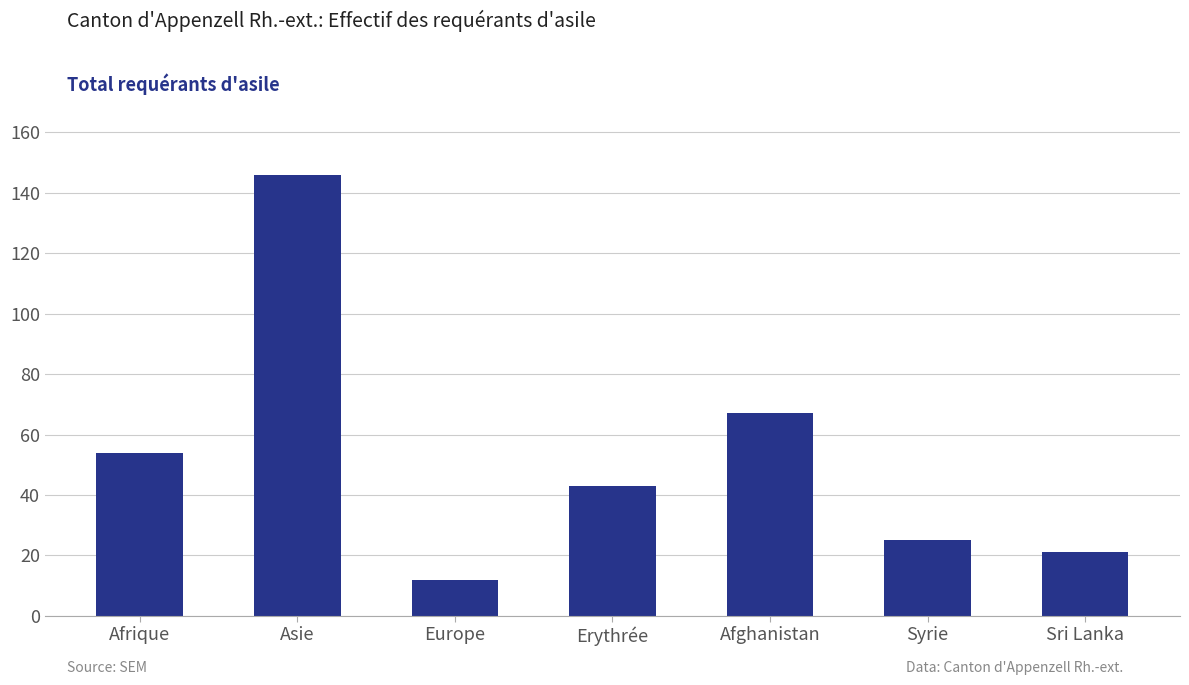

What is the average value?

53